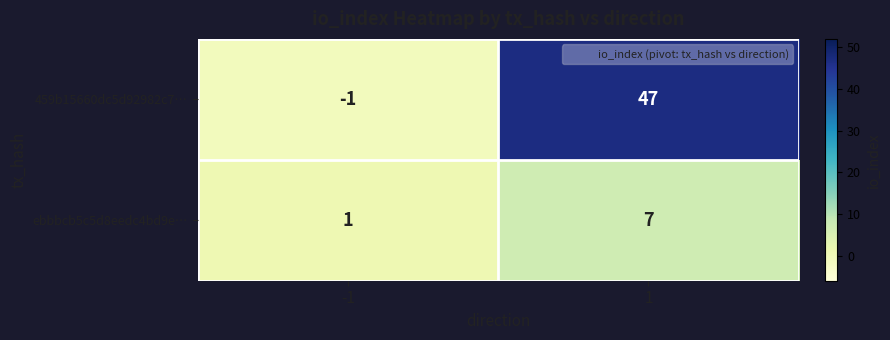

Which series changed the most between -1 and 1?

459b15660dc5d92982c7…